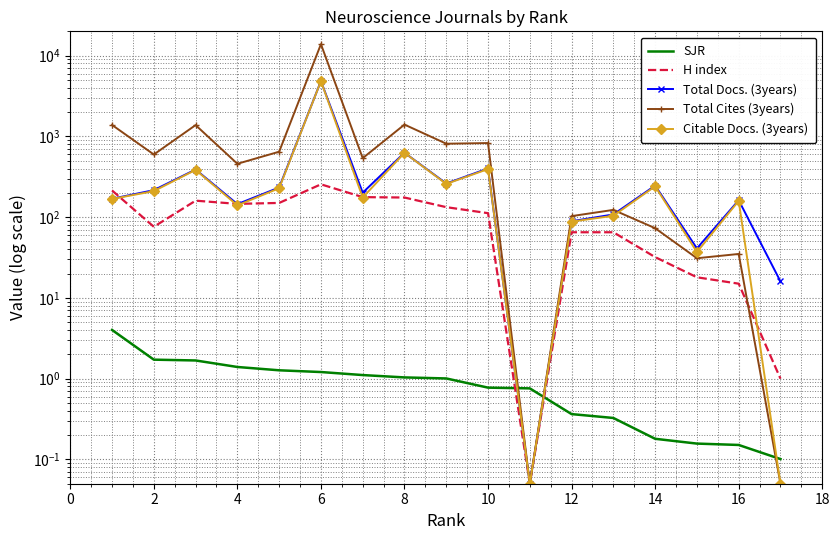

Reading left to right, what are all the values shown in this chart?

SJR: 4.0	1.7	1.7	1.4	1.3	1.2	1.1	1.0	1.0	0.8	0.8	0.4	0.3	0.2	0.2	0.2	0.1
H index: 214.0	76.0	160.0	146.0	150.0	255.0	177.0	175.0	133.0	112.0	0.1	65.0	65.0	32.0	18.0	15.0	1.0
Total Docs. (3years): 169.0	216.0	389.0	145.0	233.0	4843.0	201.0	628.0	261.0	401.0	0.1	89.0	108.0	246.0	41.0	162.0	16.0
Total Cites (3years): 1385.0	597.0	1380.0	458.0	646.0	13875.0	538.0	1400.0	812.0	827.0	0.1	103.0	123.0	73.0	31.0	35.0	0.1
Citable Docs. (3years): 168.0	210.0	385.0	140.0	228.0	4831.0	175.0	626.0	258.0	394.0	0.1	88.0	104.0	241.0	37.0	159.0	0.1